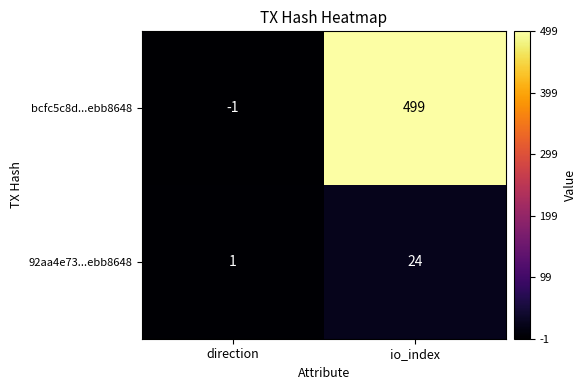

What value does the 92aa4e73...ebb8648 series have at io_index?

24